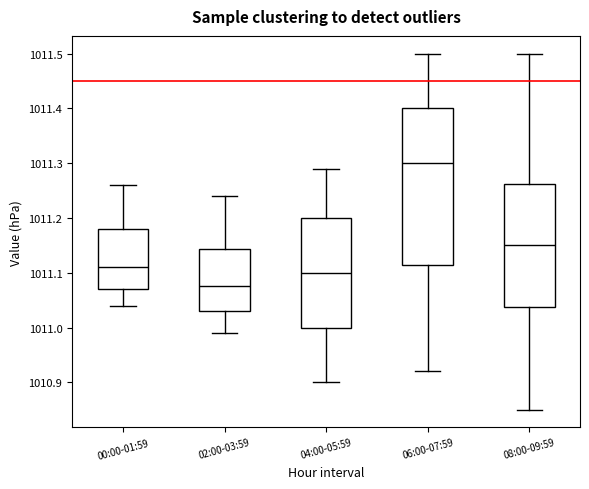

Reading left to right, read every box against the y-axis: the position of its median line, the range the box covers, and the ends of its whiskers. The values are not printed on the chart, so give them approximately, as read against the axis.

00:00-01:59: median 1011.11, box 1011.07 to 1011.18, whiskers 1011.04 to 1011.26
02:00-03:59: median 1011.08, box 1011.03 to 1011.14, whiskers 1010.99 to 1011.24
04:00-05:59: median 1011.10, box 1011.00 to 1011.20, whiskers 1010.90 to 1011.29
06:00-07:59: median 1011.30, box 1011.12 to 1011.40, whiskers 1010.92 to 1011.50
08:00-09:59: median 1011.15, box 1011.04 to 1011.26, whiskers 1010.85 to 1011.50